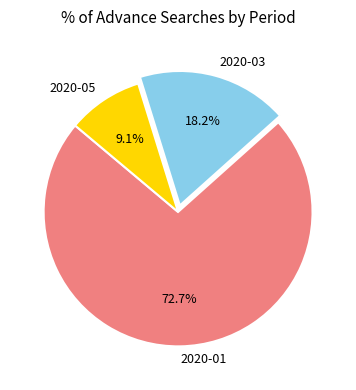

What percentage is the 2020-03 slice, to the nearest percent?

18%